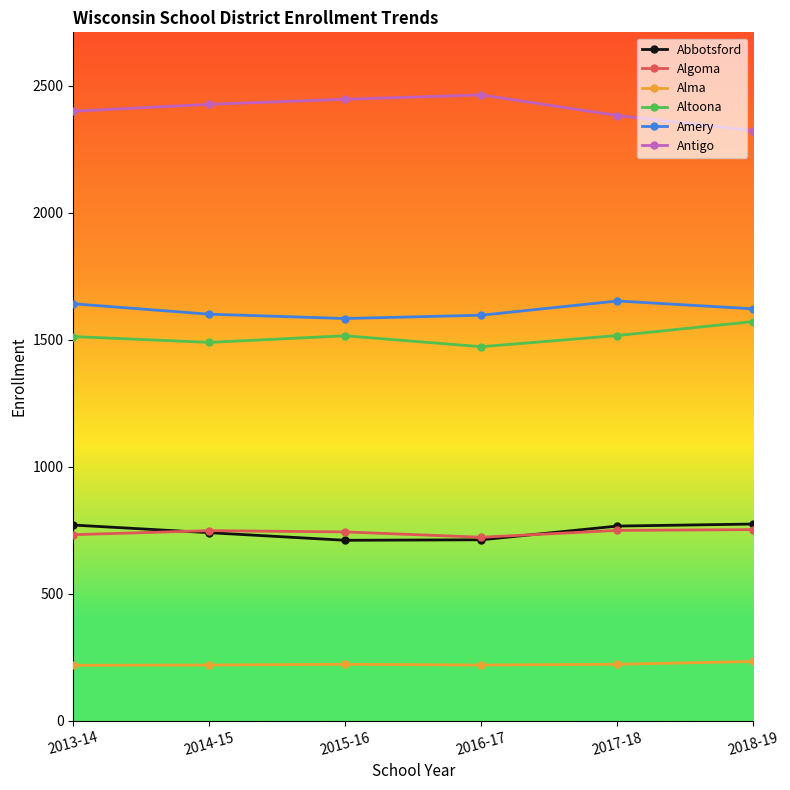

Is this an area chart (filled region under the line)?

No